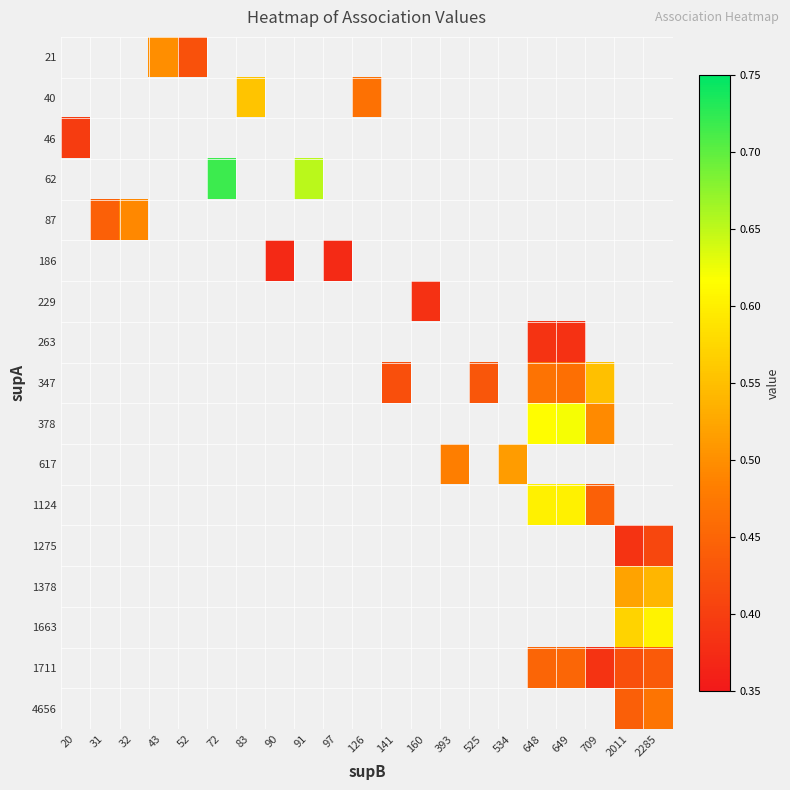

What is the smallest value displayed?

0.4